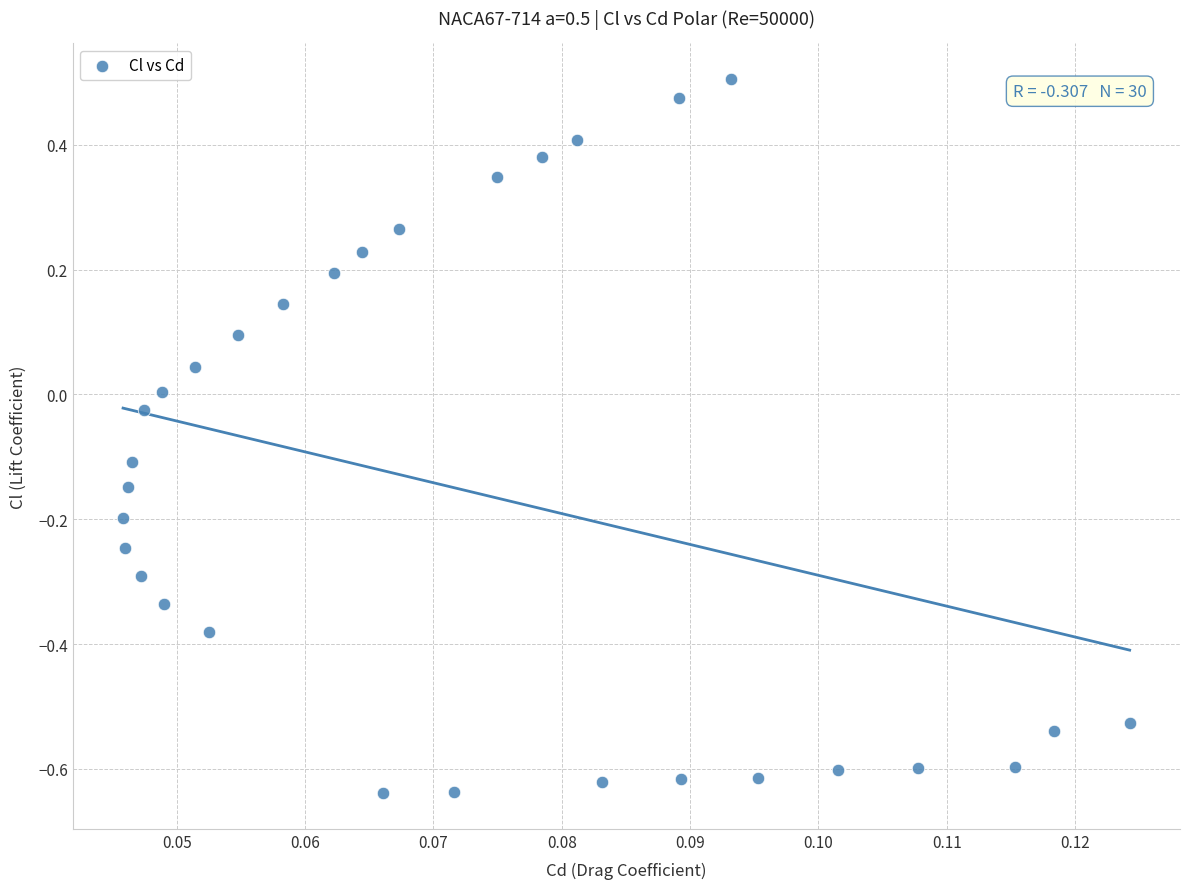

What is the range of Y values (max minus min)?

1.1